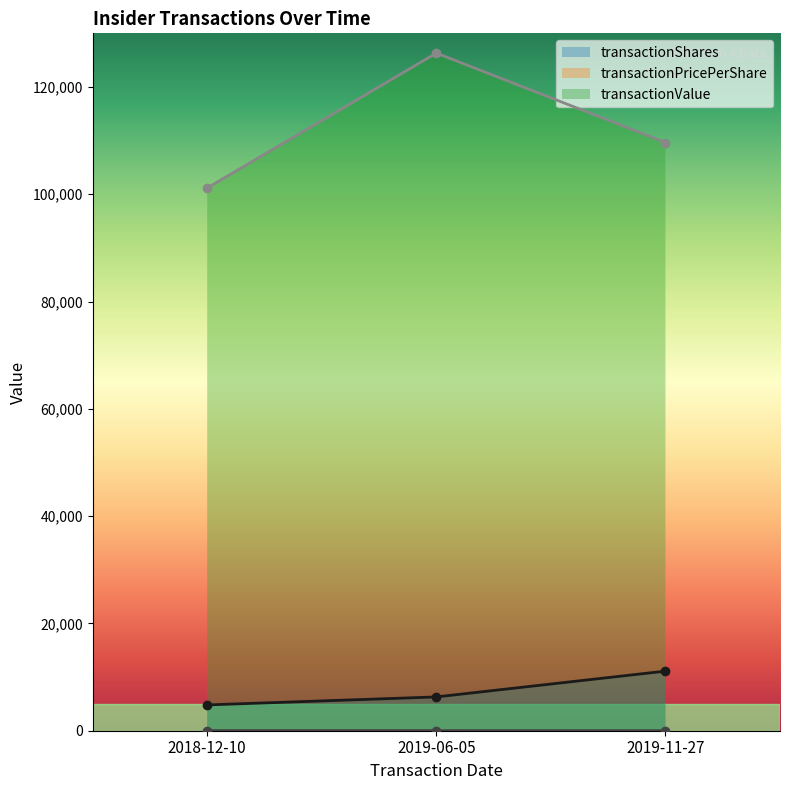

The transactionValue series shows 151795.3 at 2018-12-10. True or false?

False